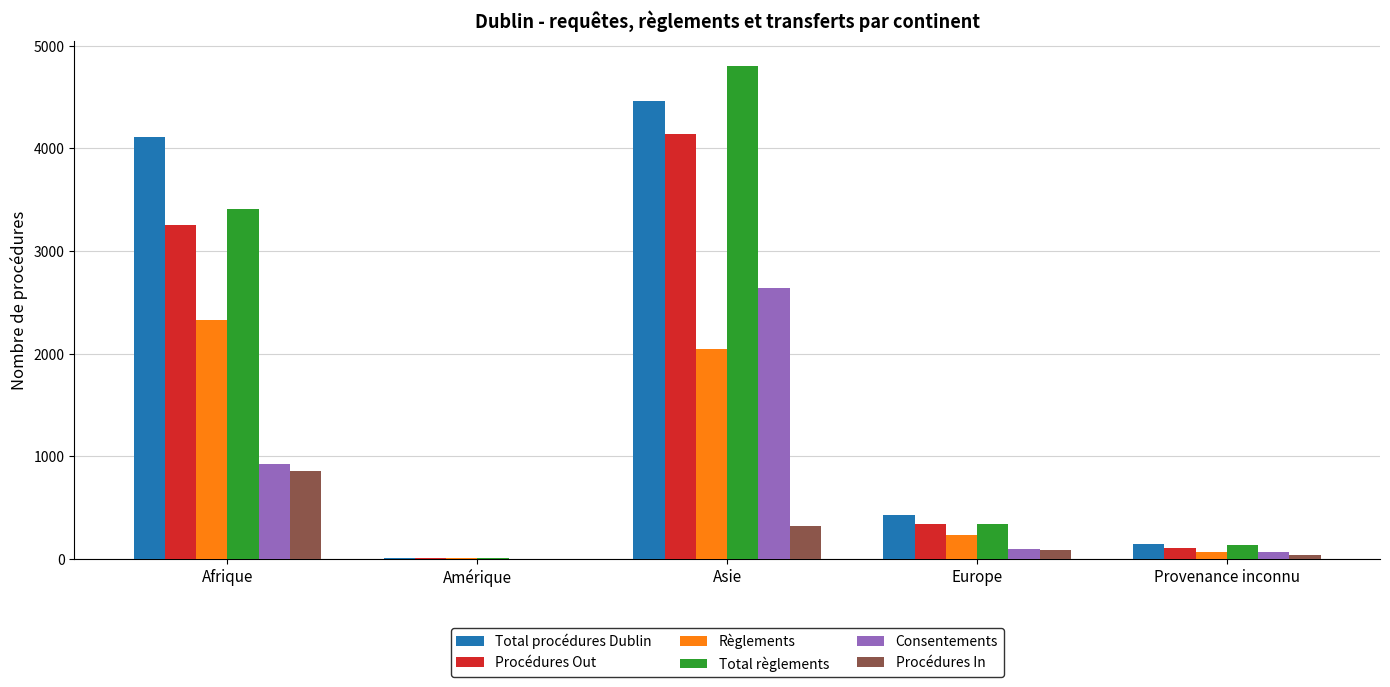

How many categories are shown in the chart?

5